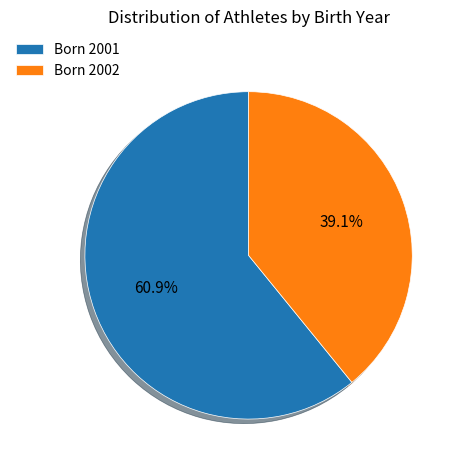

Which slice is the smallest?

Born 2002